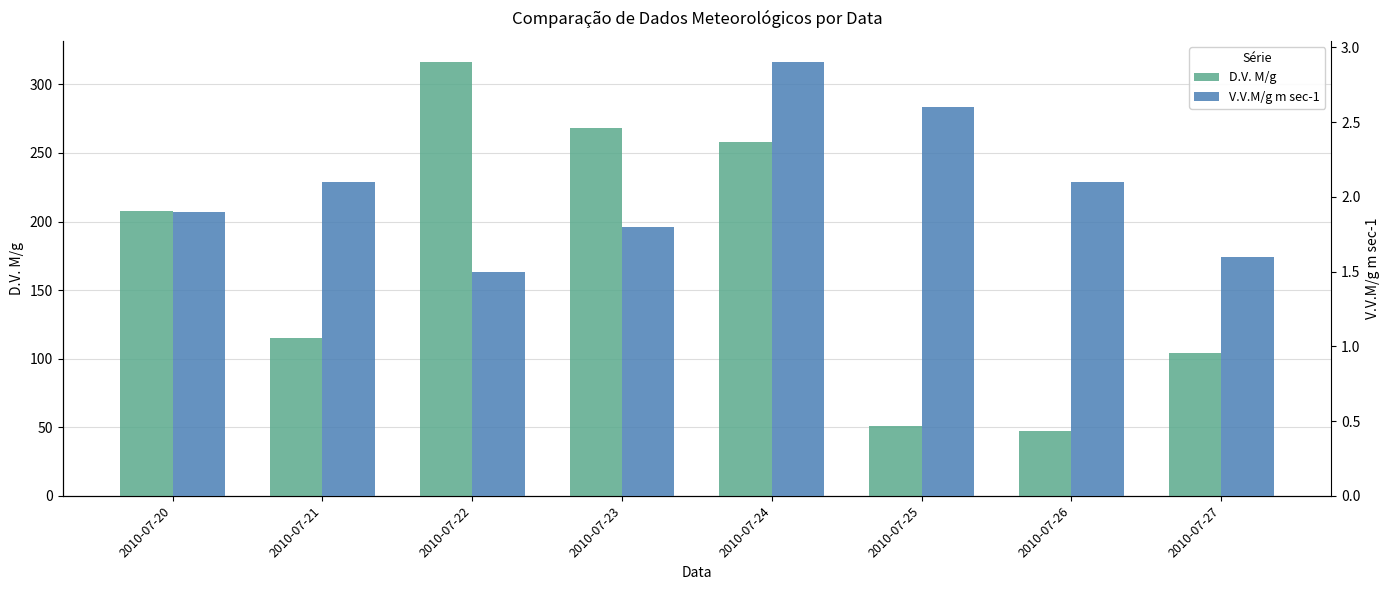

Rank the series by their maximum value, from lowest to highest.

V.V.M/g m sec-1, D.V. M/g